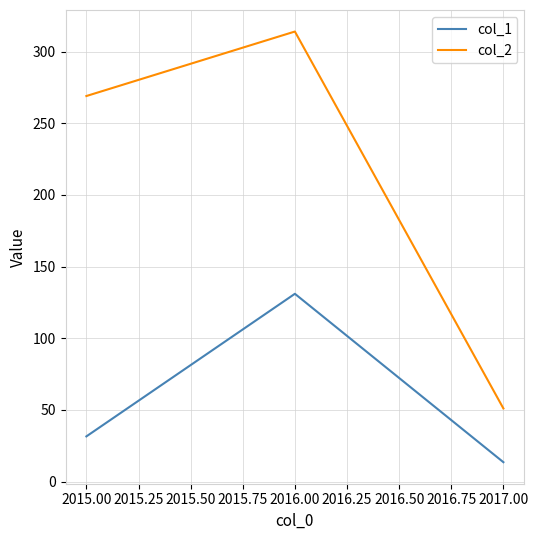

How many lines are shown in the chart?

2